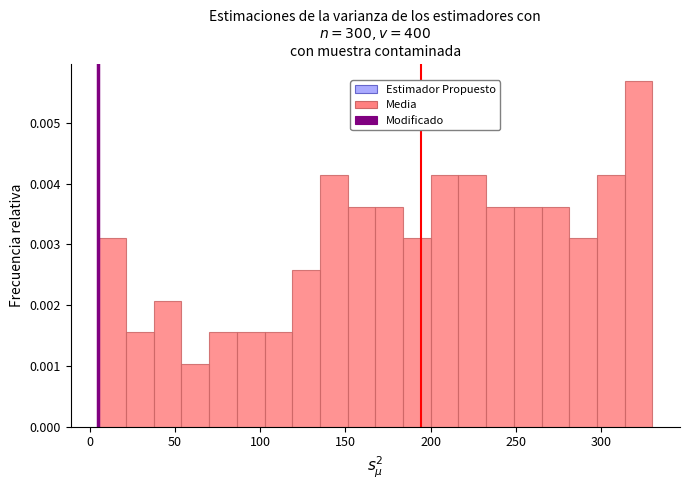

Around what value on the x-axis is the tallest bar? Give the approximate position of its centre, as read against the axis.

320